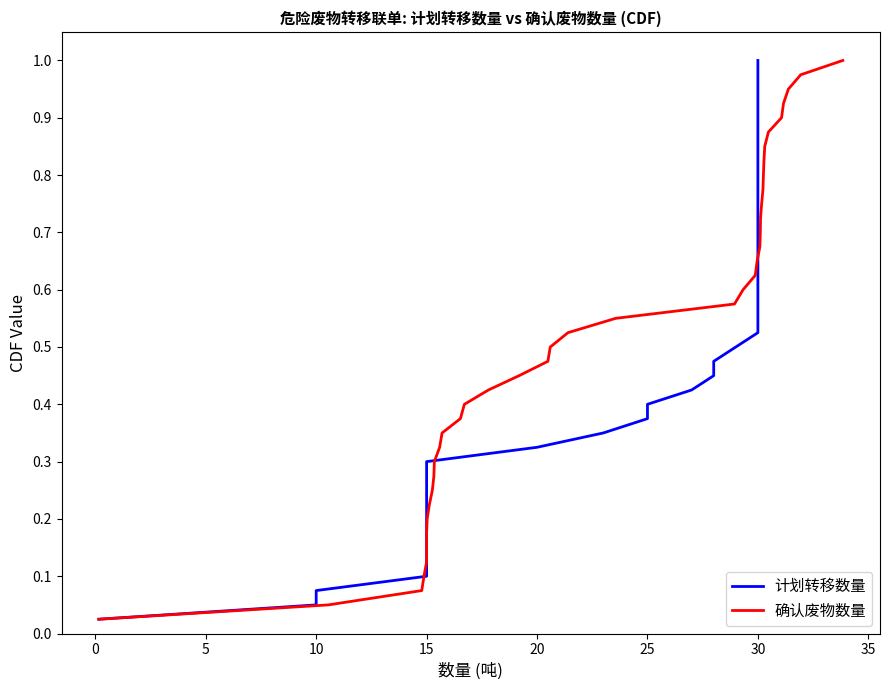

True or false: 确认废物数量 has more than 0 interior local peaks.

False